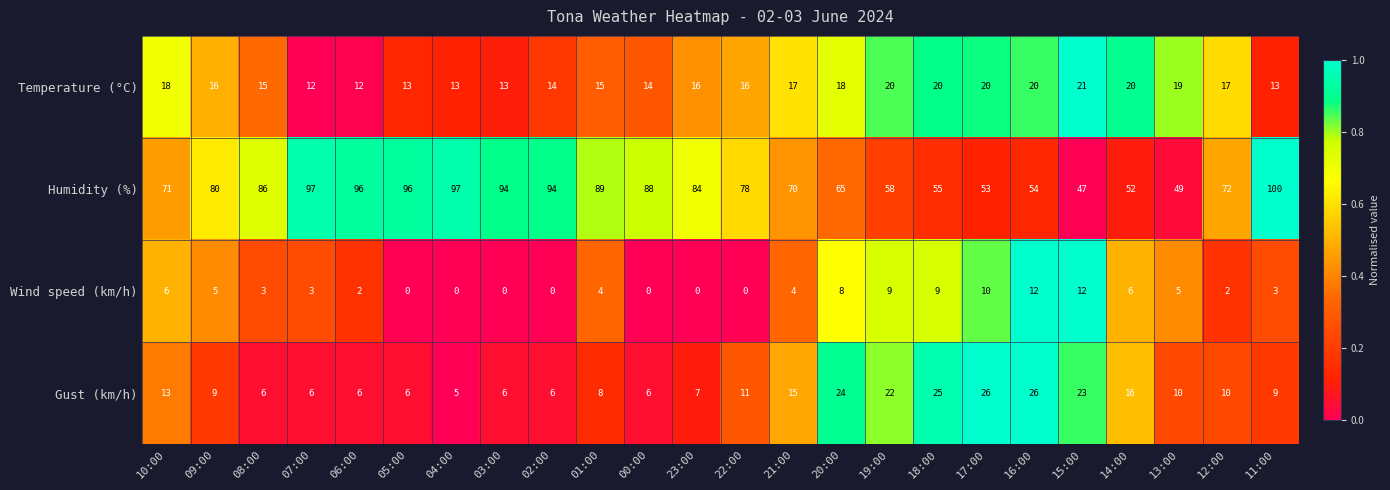

The Humidity (%) series shows 45 at 01:00. True or false?

False